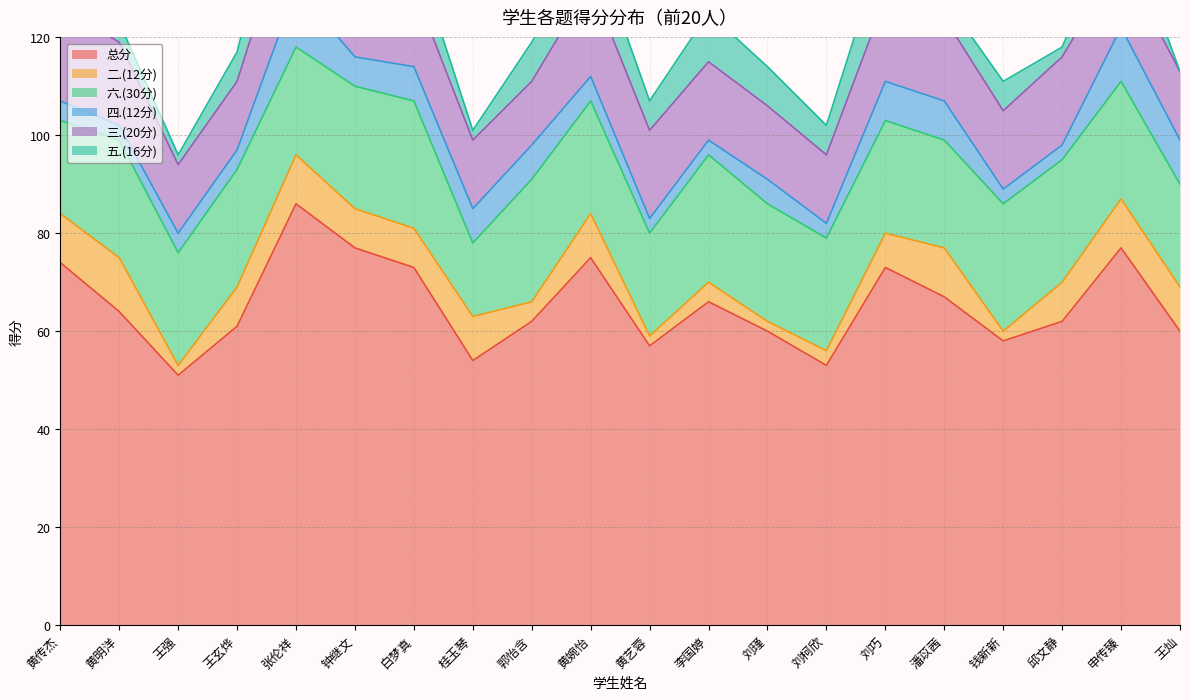

How many interior local peaks does the 六.(30分) series have?

6